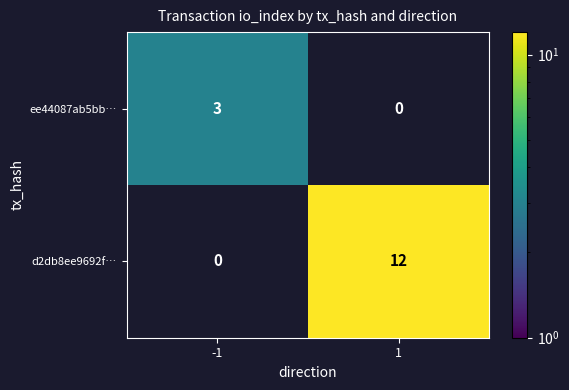

Is the value of d2db8ee9692f… at 1 greater than the value of ee44087ab5bb… at 1?

Yes